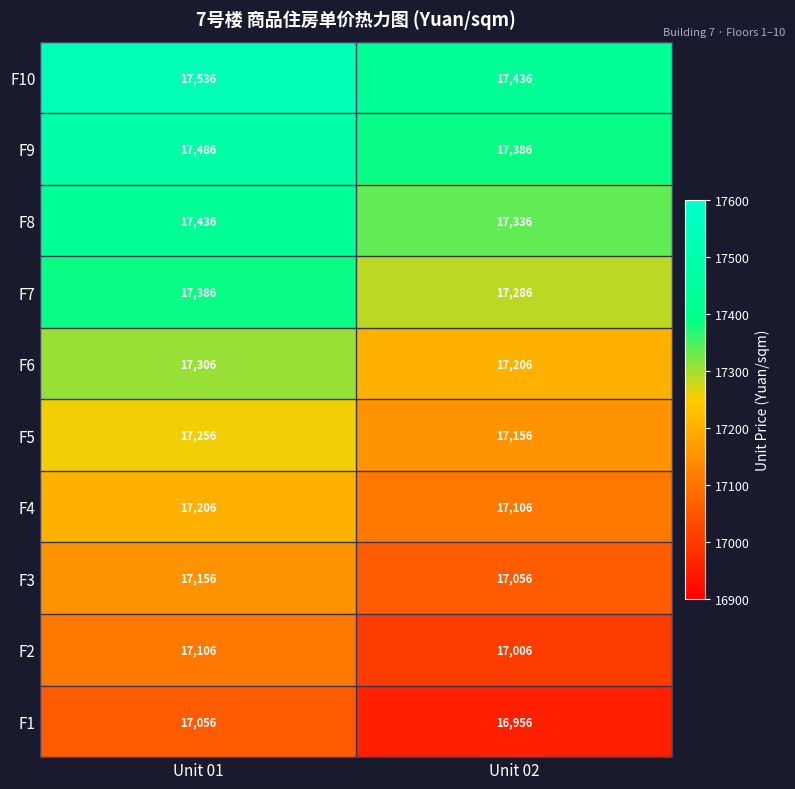

Which series has the largest total across all categories?

F10